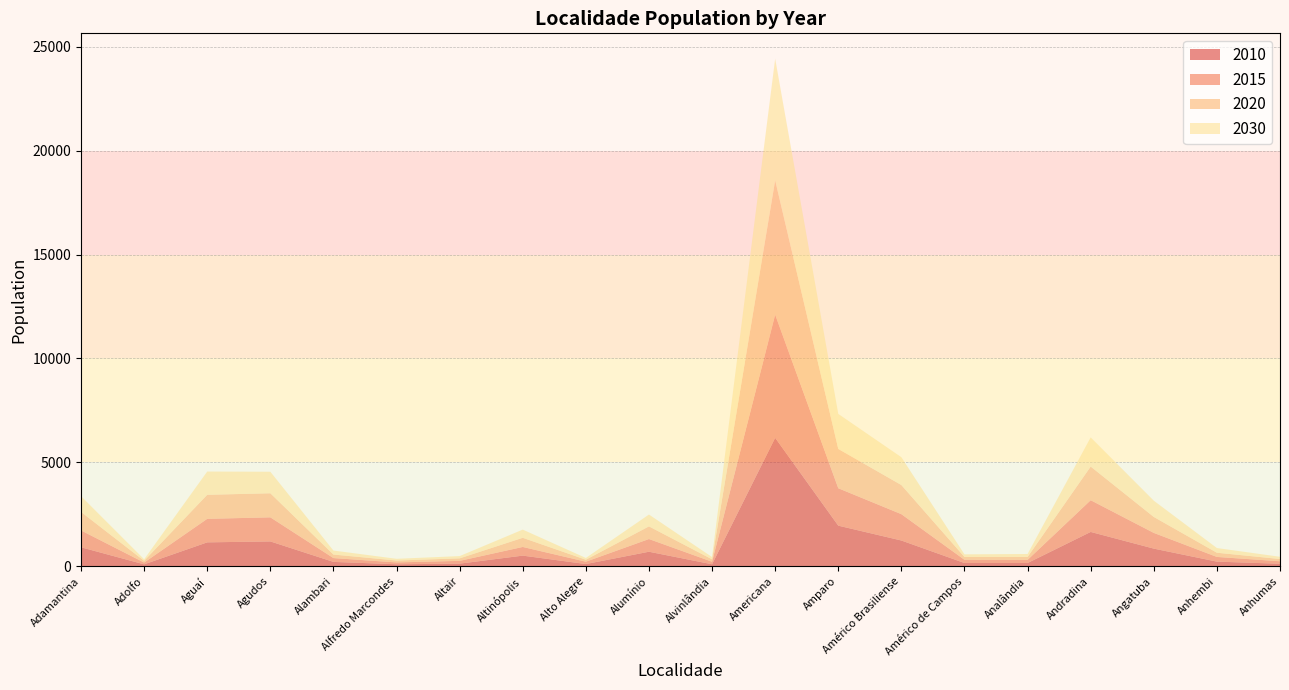

Reading left to right, list all the values displayed in this chart.

2010: Adamantina=919	Adolfo=98	Aguaí=1156	Agudos=1201	Alambari=216	Alfredo Marcondes=102	Altair=132	Altinópolis=518	Alto Alegre=113	Alumínio=705	Alvinlândia=102	Americana=6182	Amparo=1959	Américo Brasiliense=1245	Américo de Campos=162	Analândia=162	Andradina=1657	Angatuba=855	Anhembi=229	Anhumas=127
2015: Adamantina=811	Adolfo=86	Aguaí=1131	Agudos=1159	Alambari=184	Alfredo Marcondes=89	Altair=134	Altinópolis=417	Alto Alegre=113	Alumínio=611	Alvinlândia=121	Americana=5924	Amparo=1800	Américo Brasiliense=1267	Américo de Campos=155	Analândia=152	Andradina=1526	Angatuba=756	Anhembi=226	Anhumas=120
2020: Adamantina=889	Adolfo=84	Aguaí=1156	Agudos=1157	Alambari=170	Alfredo Marcondes=91	Altair=120	Altinópolis=440	Alto Alegre=94	Alumínio=608	Alvinlândia=117	Americana=6462	Amparo=1890	Américo Brasiliense=1400	Américo de Campos=136	Analândia=139	Andradina=1618	Angatuba=767	Anhembi=202	Anhumas=107
2030: Adamantina=760	Adolfo=73	Aguaí=1119	Agudos=1035	Alambari=192	Alfredo Marcondes=83	Altair=109	Altinópolis=394	Alto Alegre=85	Alumínio=570	Alvinlândia=109	Americana=5848	Amparo=1684	Américo Brasiliense=1338	Américo de Campos=126	Analândia=144	Andradina=1402	Angatuba=782	Anhembi=226	Anhumas=108